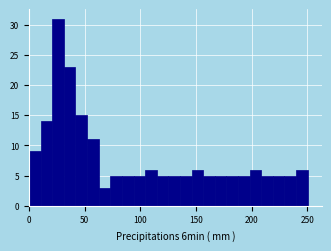

Read against the x-axis, roughly where is the centre of the tallest bar?

25